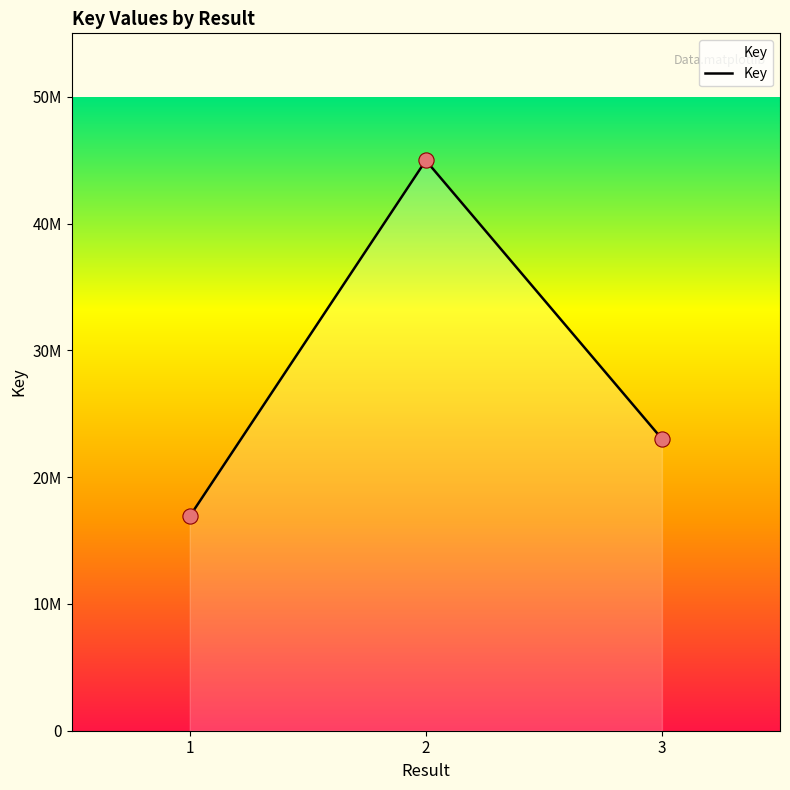

Approximately how many times larger is the value at 1 compared to 3?

0.7